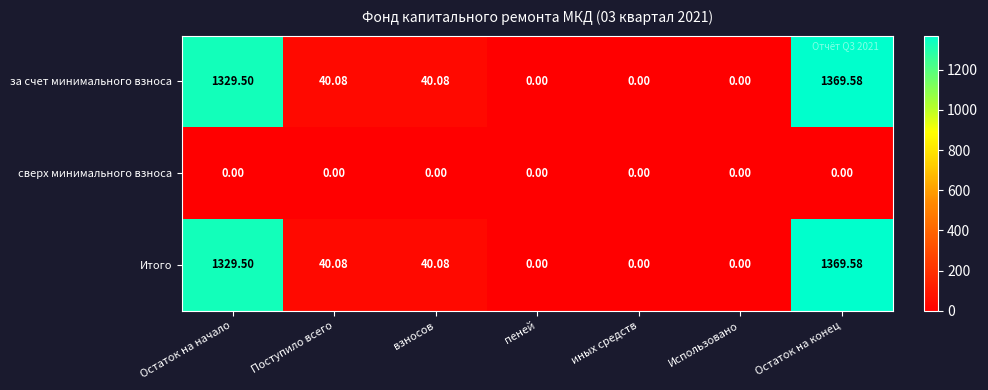

Where does the Итого series first go above 40?

Остаток на начало